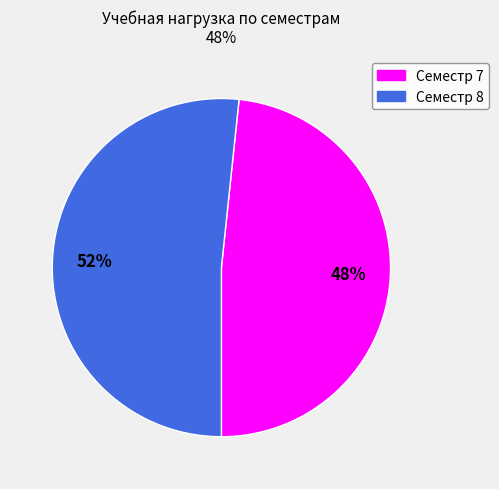

Is the sum of Семестр 7 and Семестр 8 greater than half?

Yes